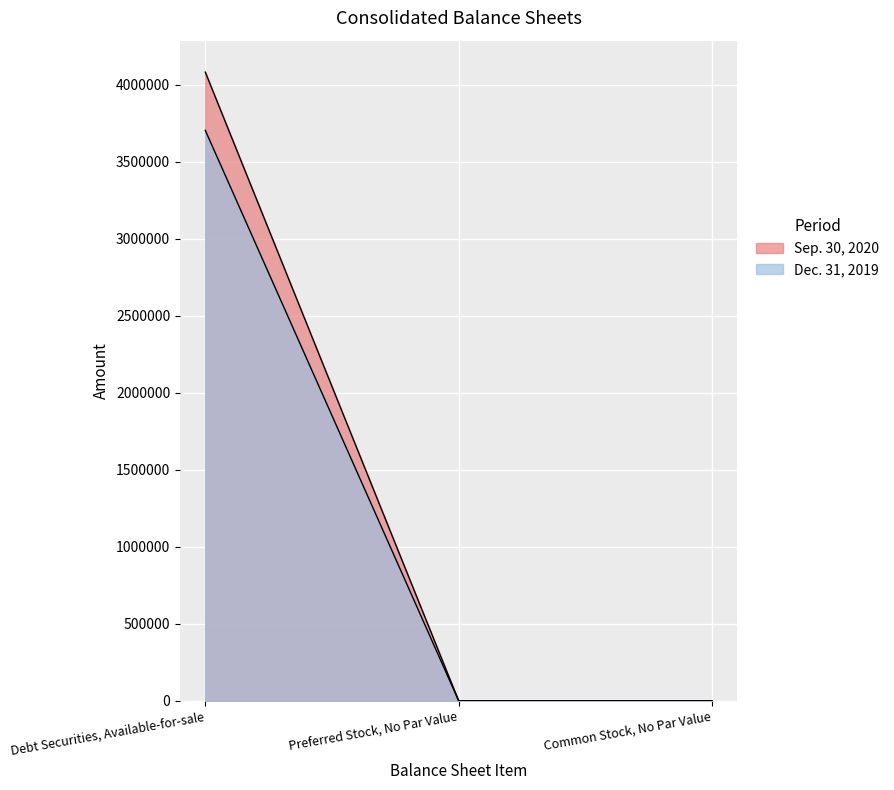

How many values in Dec. 31, 2019 are above zero?

1